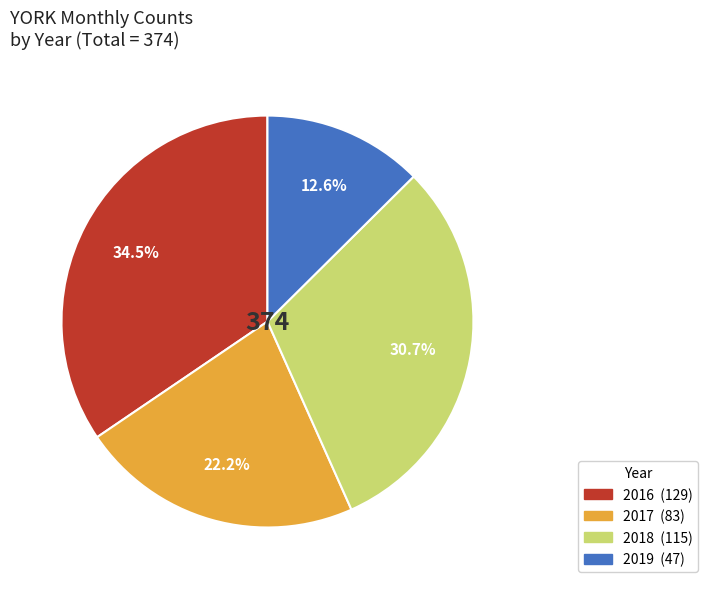

Count the number of slices in the pie.

4